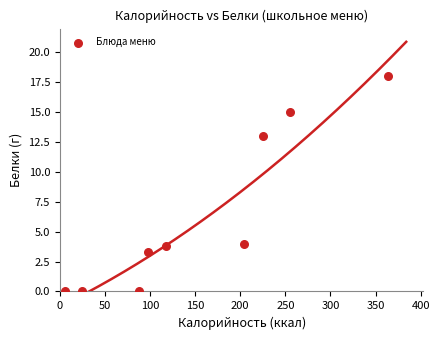

What Y value in the scatter plot is closest to 9?

13.0